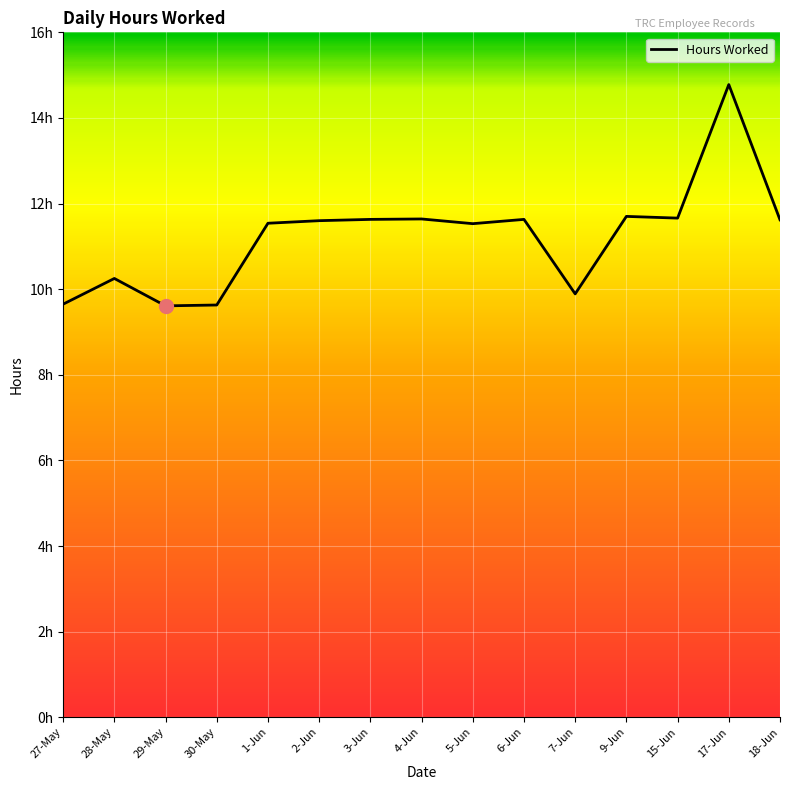

Approximately how many times larger is the value at 29-May compared to 4-Jun?

0.8